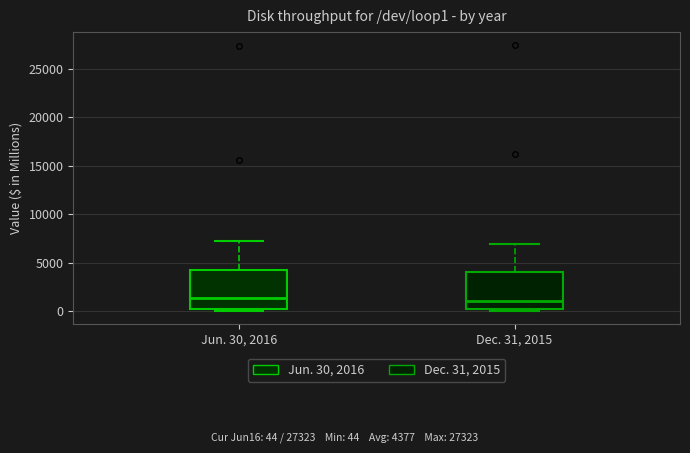

Reading left to right, transcribe this box plot: for each box, give where its median line is, the range the box spans, and where its two whiskers end, as read against the y-axis. The values are not printed on the chart, so give them approximately, as read against the axis.

Jun. 30, 2016: median 1500, box 0 to 4500, whiskers 0 to 7000
Dec. 31, 2015: median 1000, box 0 to 4000, whiskers 0 (just below the box's lower edge) to 7000